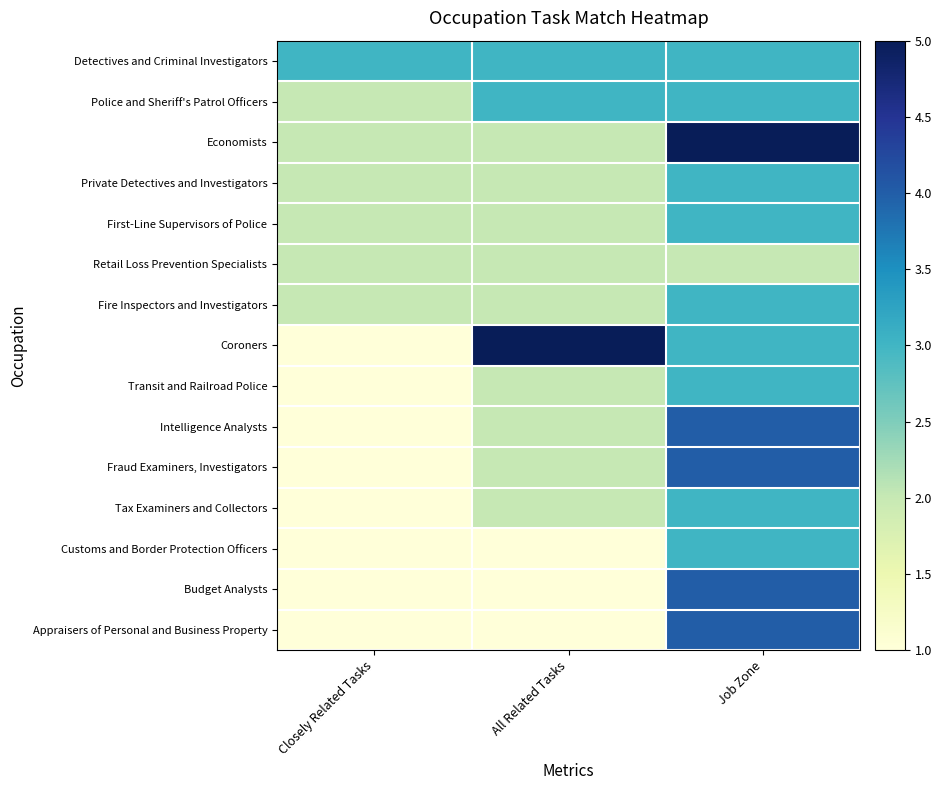

Reading left to right, extract all data points from this chart.

Detectives and Criminal Investigators: Closely Related Tasks=3	All Related Tasks=3	Job Zone=3
Police and Sheriff's Patrol Officers: Closely Related Tasks=2	All Related Tasks=3	Job Zone=3
Economists: Closely Related Tasks=2	All Related Tasks=2	Job Zone=5
Private Detectives and Investigators: Closely Related Tasks=2	All Related Tasks=2	Job Zone=3
First-Line Supervisors of Police: Closely Related Tasks=2	All Related Tasks=2	Job Zone=3
Retail Loss Prevention Specialists: Closely Related Tasks=2	All Related Tasks=2	Job Zone=2
Fire Inspectors and Investigators: Closely Related Tasks=2	All Related Tasks=2	Job Zone=3
Coroners: Closely Related Tasks=1	All Related Tasks=5	Job Zone=3
Transit and Railroad Police: Closely Related Tasks=1	All Related Tasks=2	Job Zone=3
Intelligence Analysts: Closely Related Tasks=1	All Related Tasks=2	Job Zone=4
Fraud Examiners, Investigators: Closely Related Tasks=1	All Related Tasks=2	Job Zone=4
Tax Examiners and Collectors: Closely Related Tasks=1	All Related Tasks=2	Job Zone=3
Customs and Border Protection Officers: Closely Related Tasks=1	All Related Tasks=1	Job Zone=3
Budget Analysts: Closely Related Tasks=1	All Related Tasks=1	Job Zone=4
Appraisers of Personal and Business Property: Closely Related Tasks=1	All Related Tasks=1	Job Zone=4